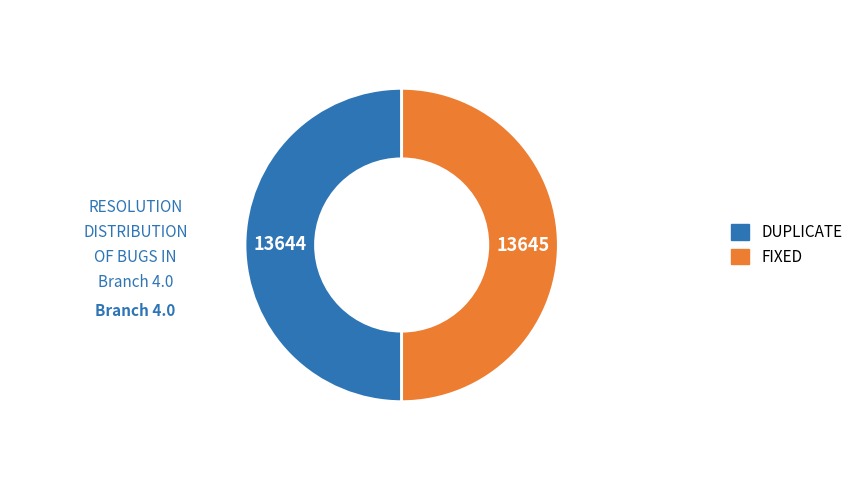

Do DUPLICATE and FIXED together represent more than half of the pie?

Yes